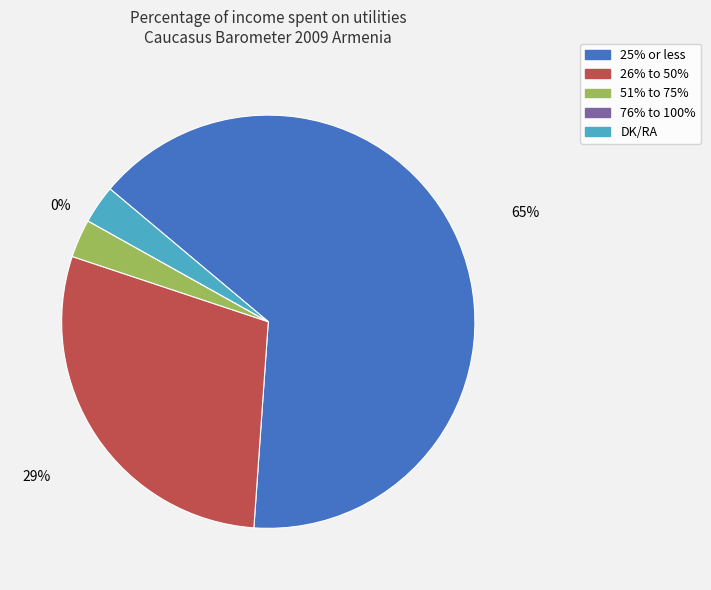

Rank the categories by value from highest to lowest.

25% or less, 26% to 50%, 51% to 75%, DK/RA, 76% to 100%